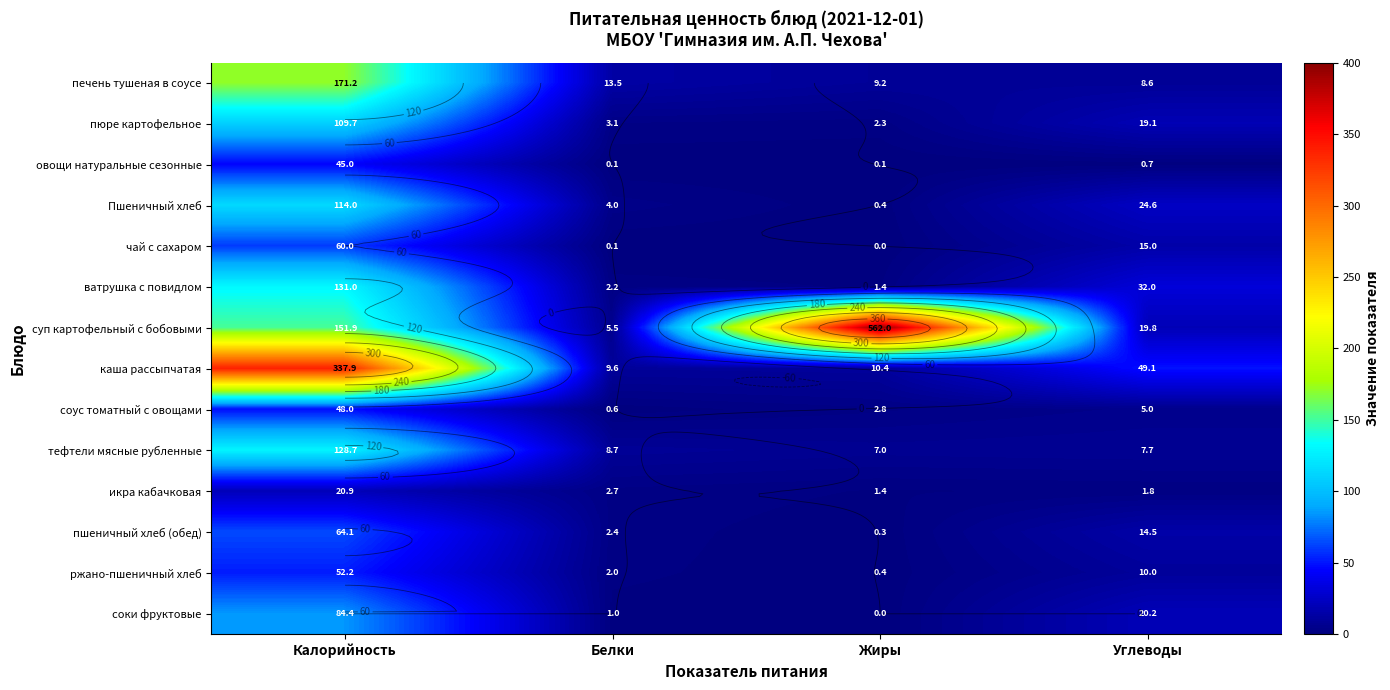

Is the value of печень тушеная в соусе at Белки greater than the value of соки фруктовые at Углеводы?

No